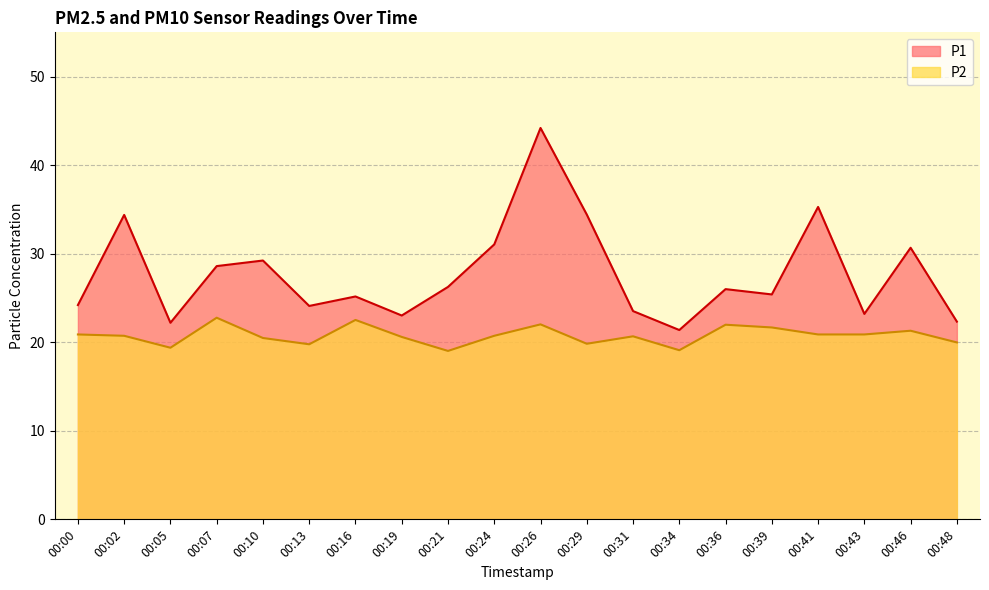

What is the difference between the maximum and minimum values in the P1 series?

22.8